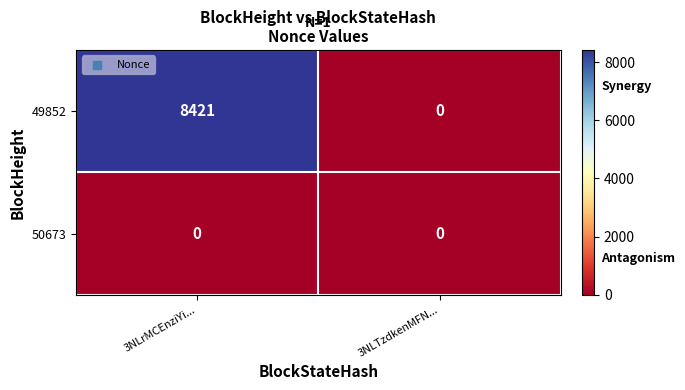

Rank the series by their maximum value, from highest to lowest.

49852, 50673